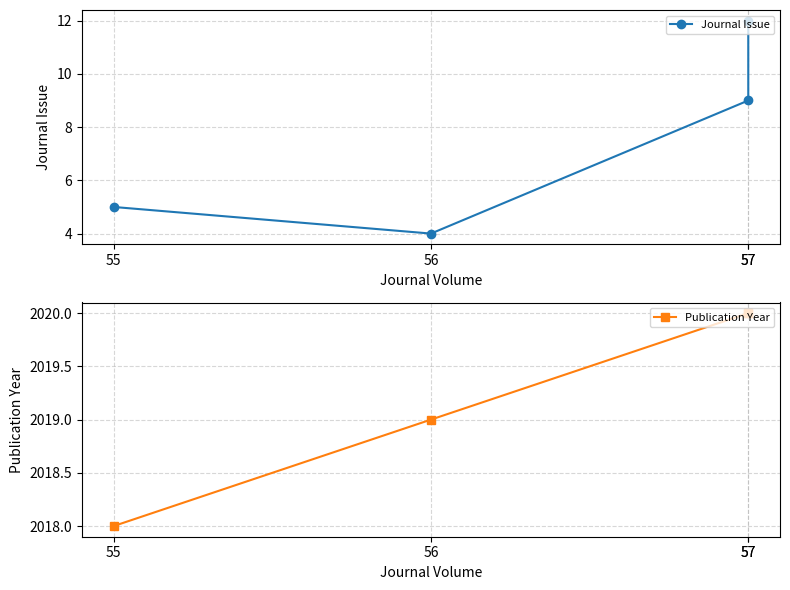

Reading left to right, list all the values displayed in this chart.

Journal Issue: 12	9	4	5
Publication Year: 2020	2020	2019	2018